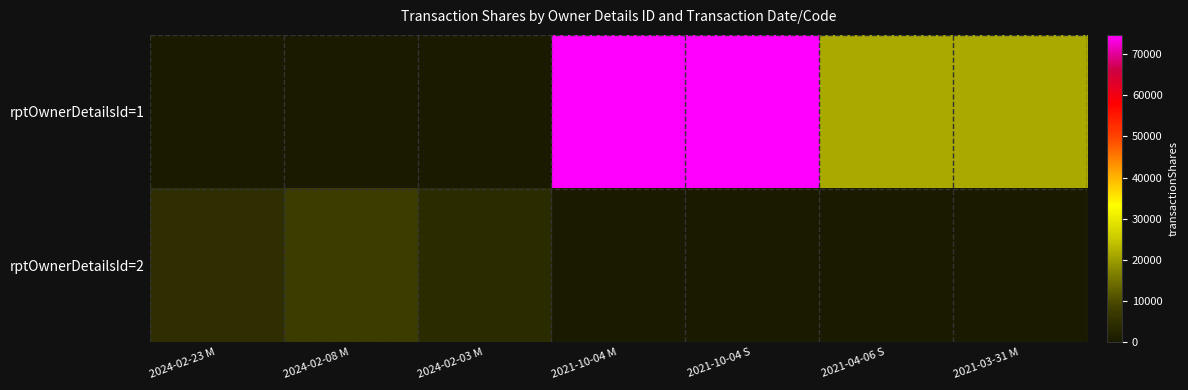

At which category is the sum across all series the highest?

2021-10-04 M